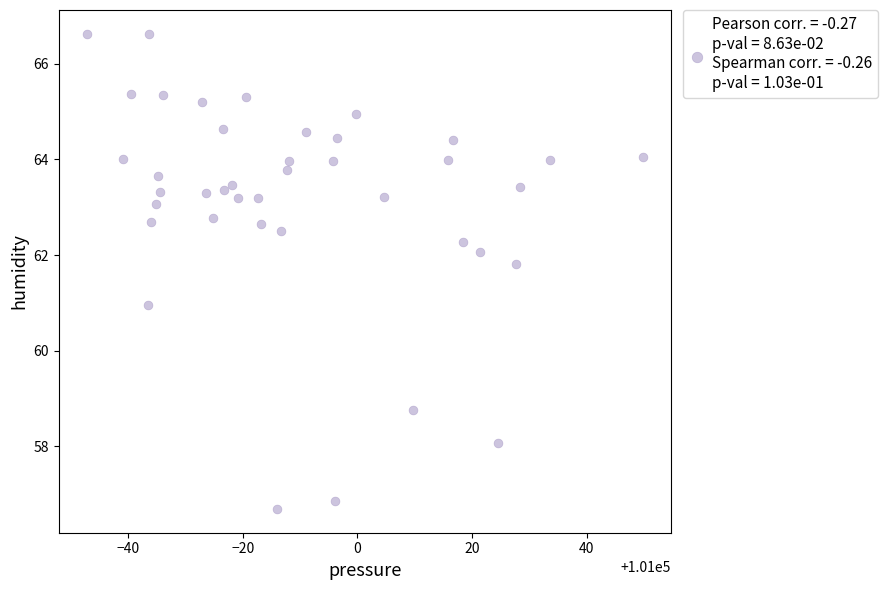

What is the range of Y values (max minus min)?

9.9